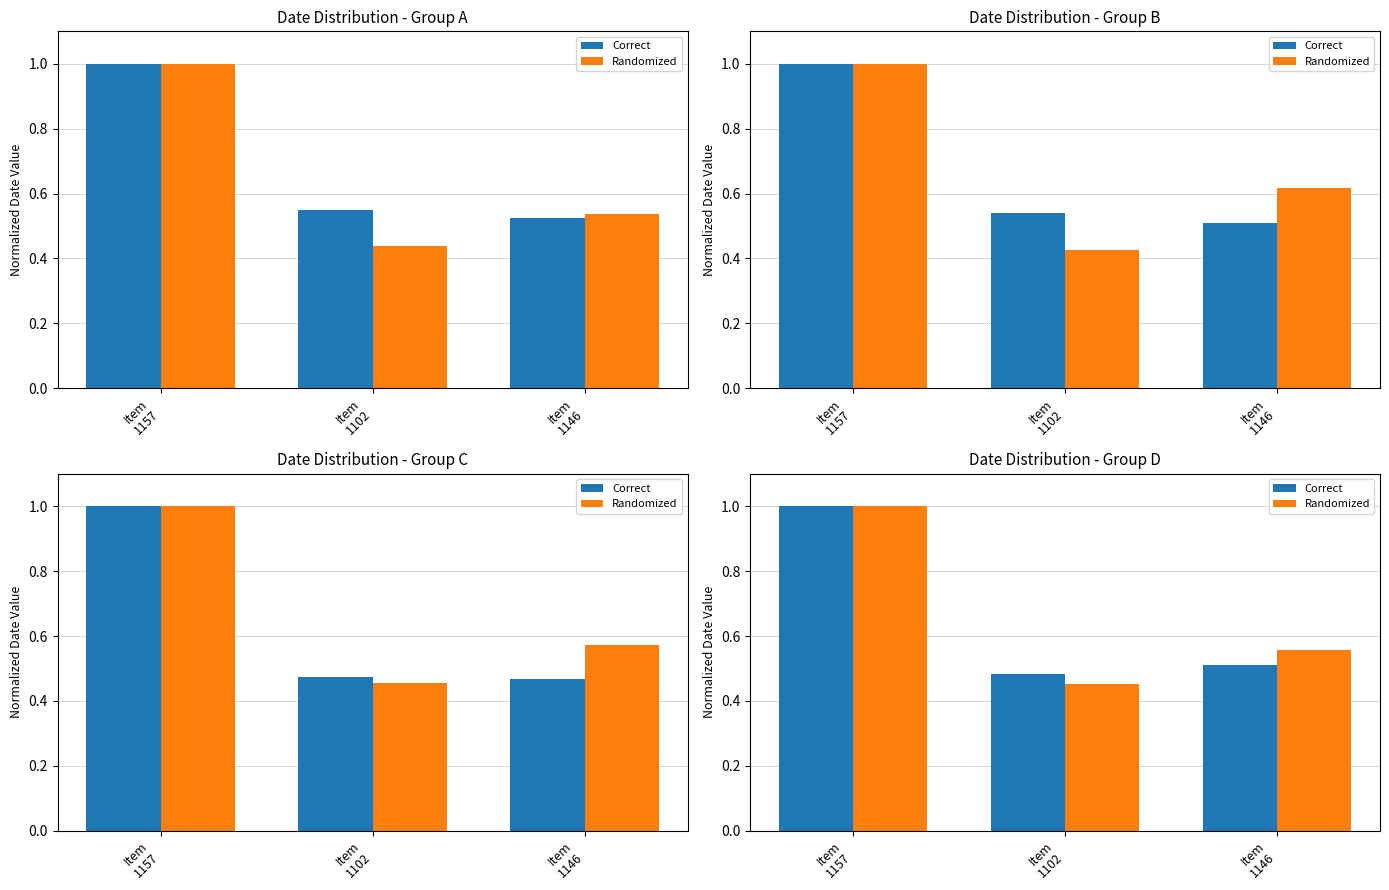

Which has a higher value, Item
1157 or Item
1146?

Item
1157